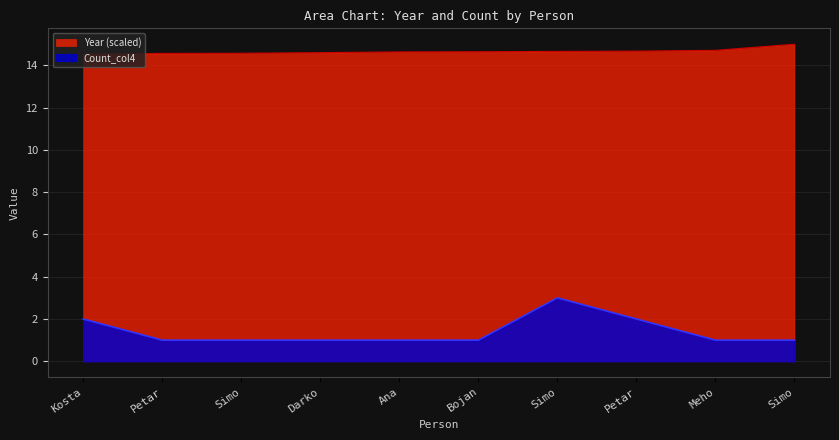

What is the highest value of the Count_col4 series?

3.0